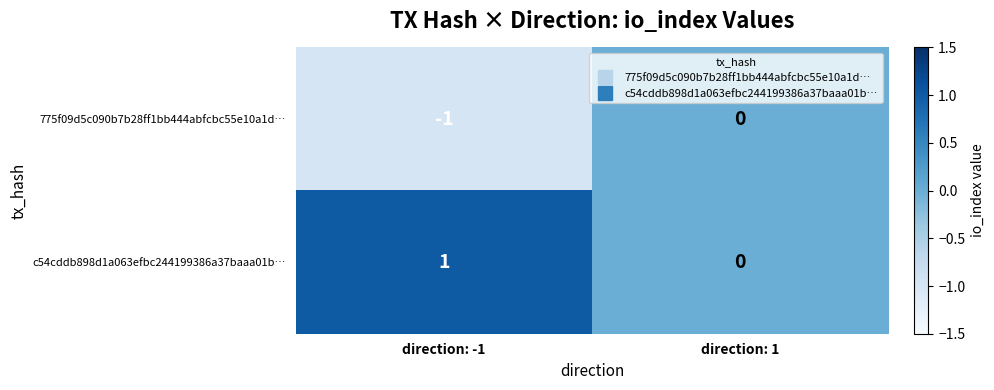

Reading left to right, list all the values displayed in this chart.

775f09d5c090b7b28ff1bb444abfcbc55e10a1d…: direction: -1=-1	direction: 1=0
c54cddb898d1a063efbc244199386a37baaa01b…: direction: -1=1	direction: 1=0